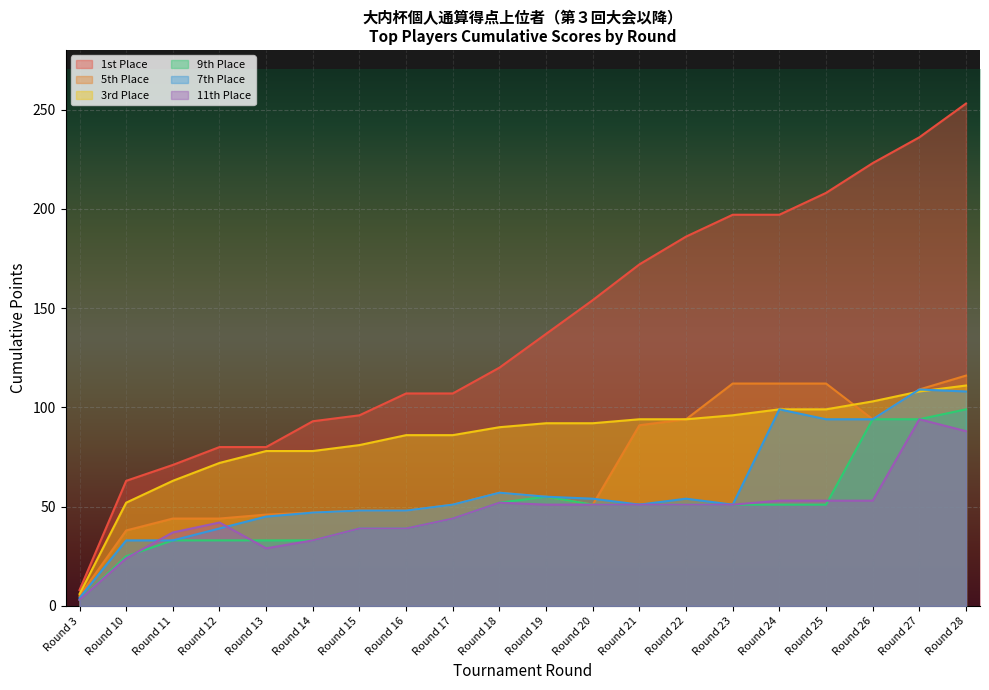

What is the difference between the maximum and minimum values in the 5th Place series?

111